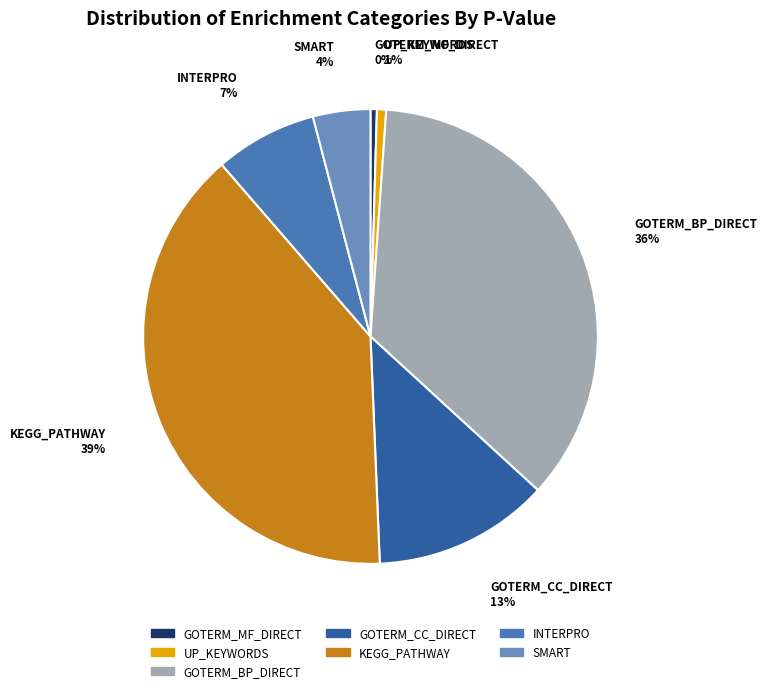

The GOTERM_CC_DIRECT slice represents 13% of the pie. True or false?

True